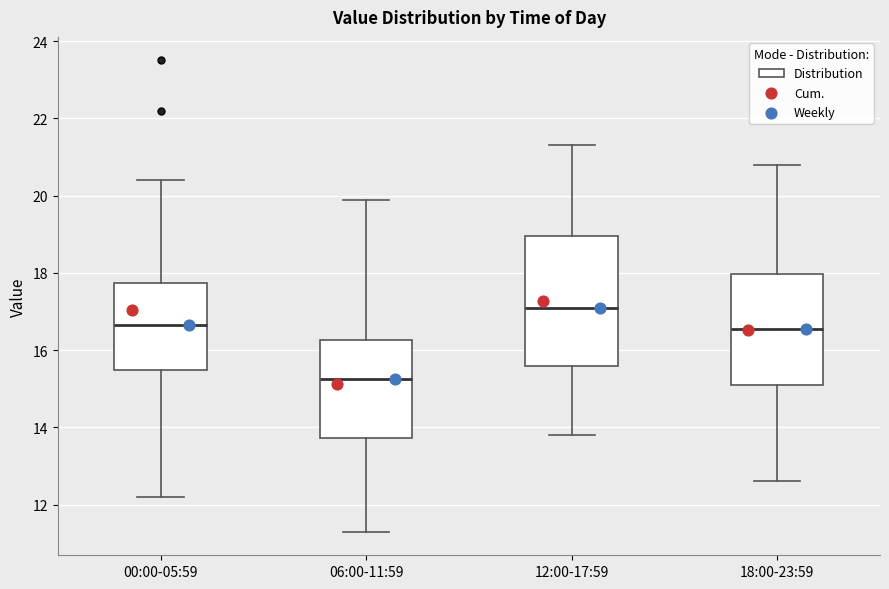

Which box has the highest median line?

12:00-17:59